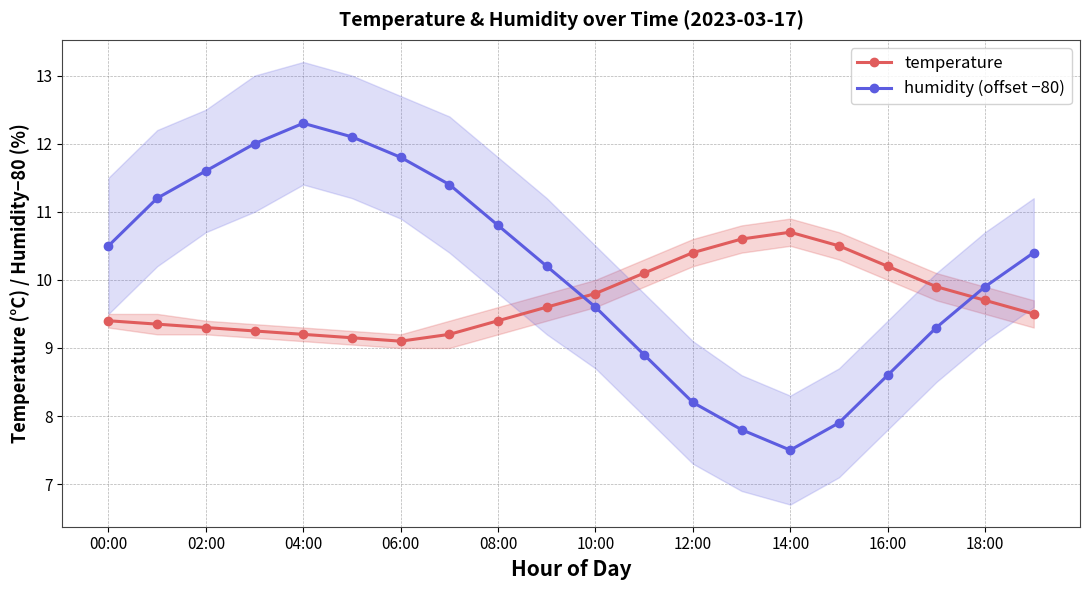

True or false: temperature and humidity (offset −80) intersect in this chart.

True